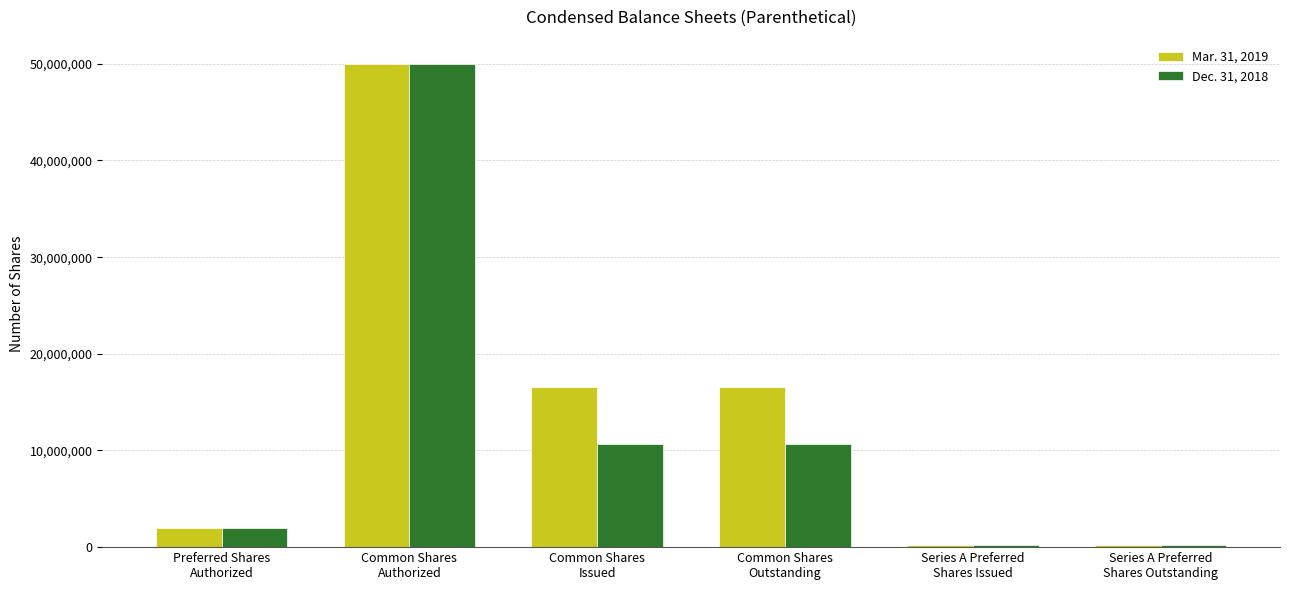

List the series in order of their overall mean, highest first.

Mar. 31, 2019, Dec. 31, 2018